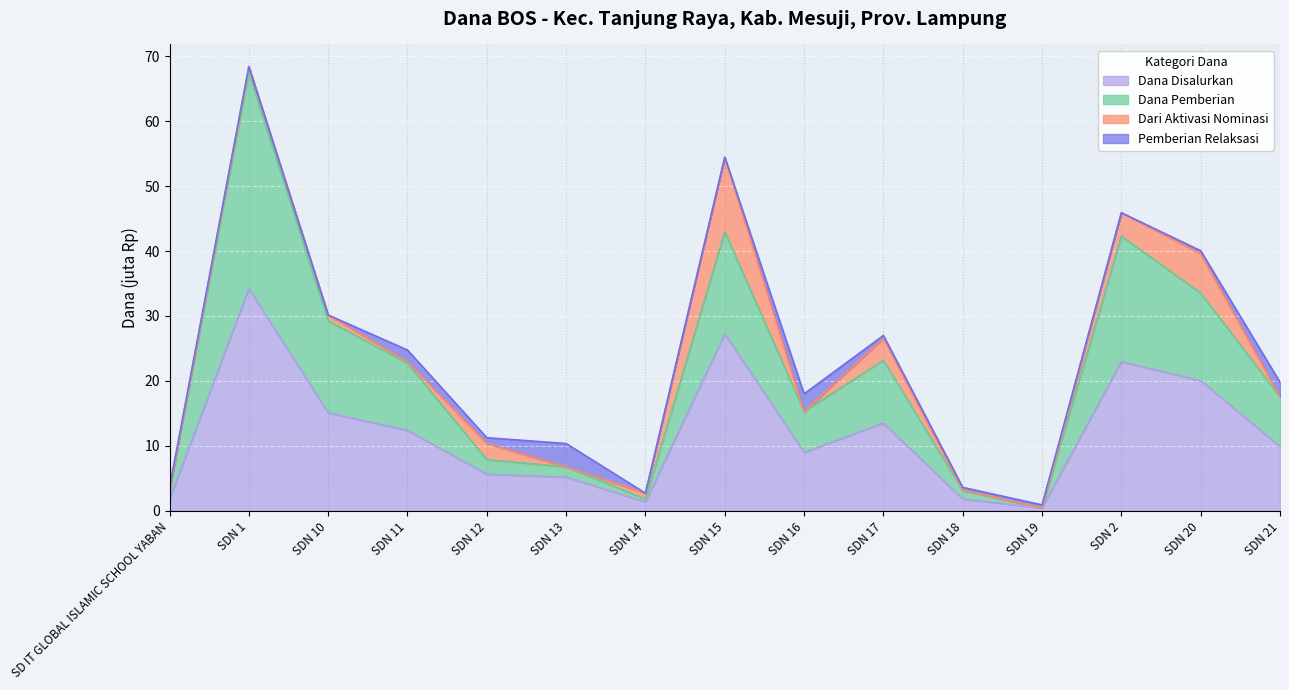

At which label is Dana Disalurkan closest to 17?

SDN 10